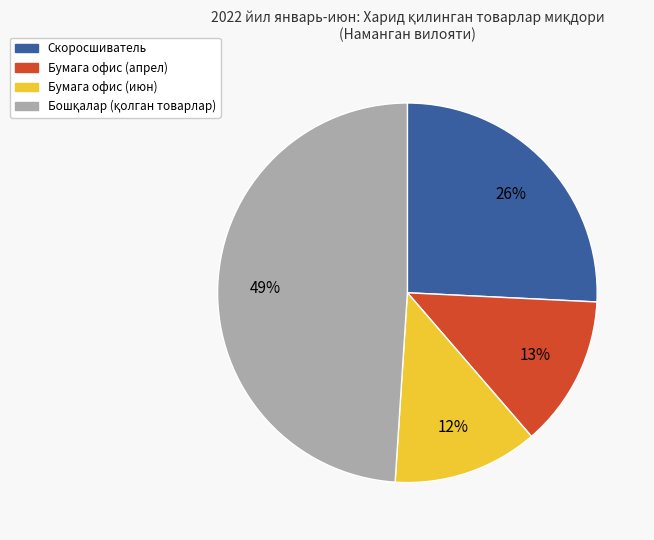

Is there a majority slice in this chart?

No